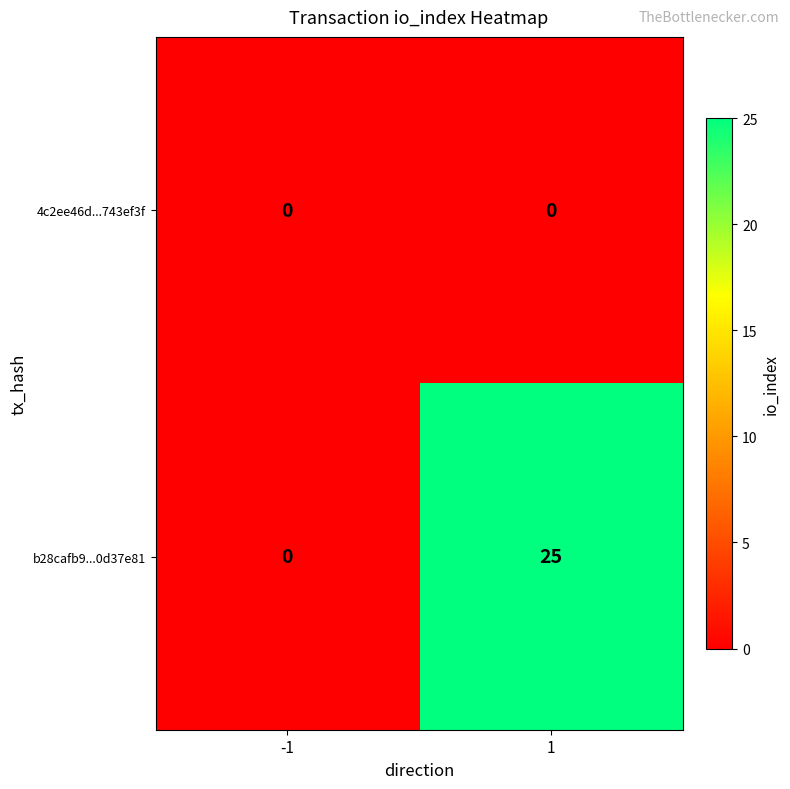

Reading left to right, what are all the values shown in this chart?

4c2ee46d...743ef3f: -1=0	1=0
b28cafb9...0d37e81: -1=0	1=25